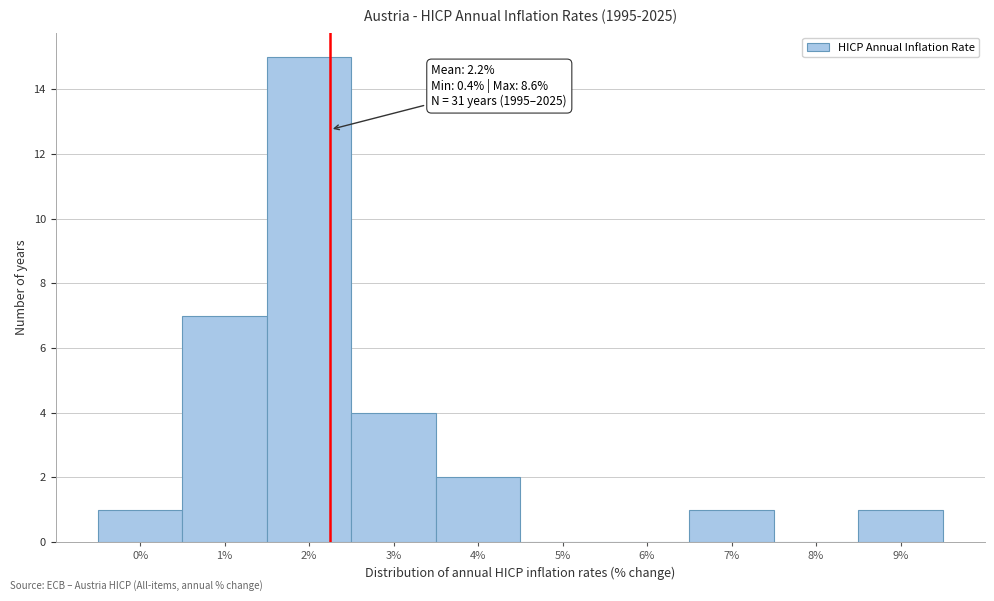

Over which range of the x-axis is the bar tallest?

1.5 to 2.5